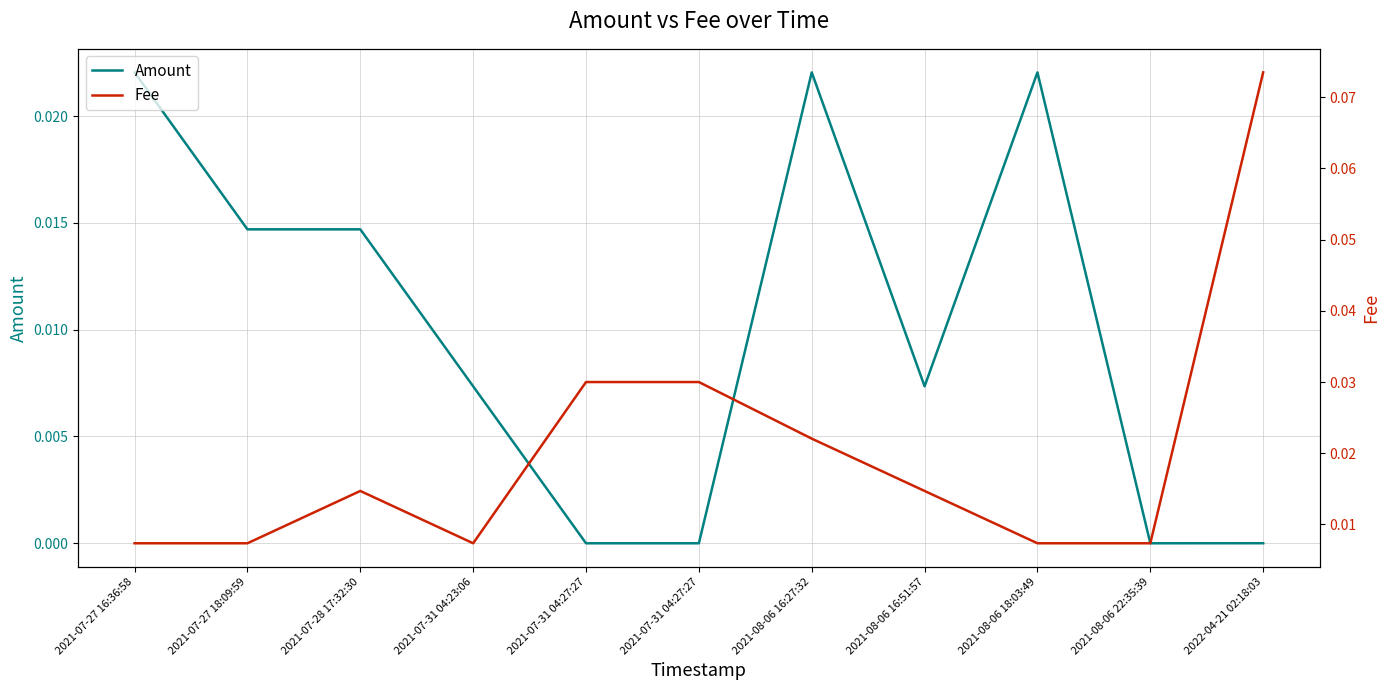

How many interior local valleys does the Amount series have?

3